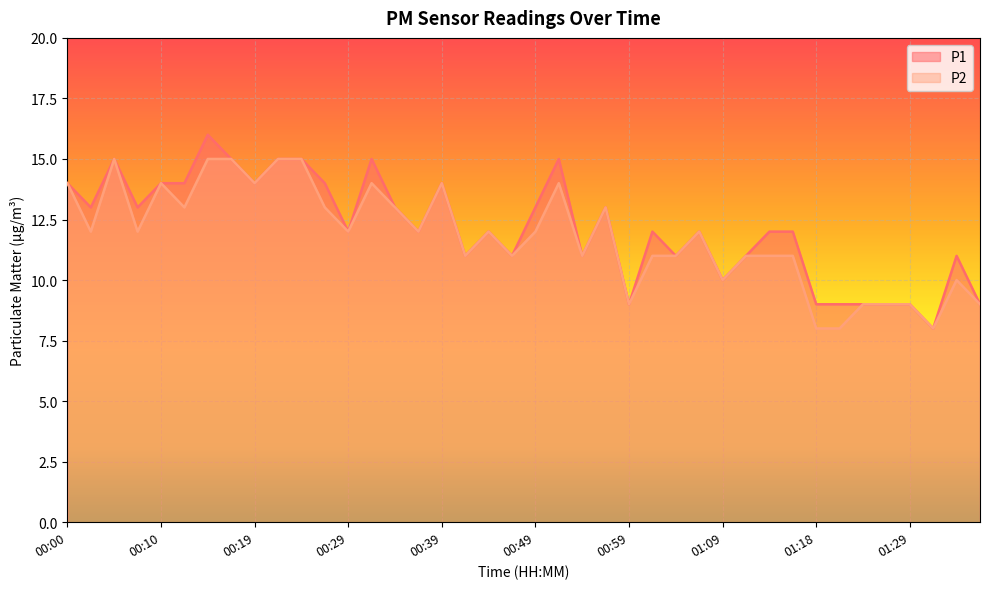

At how many categories does at least one series exceed 12?

18